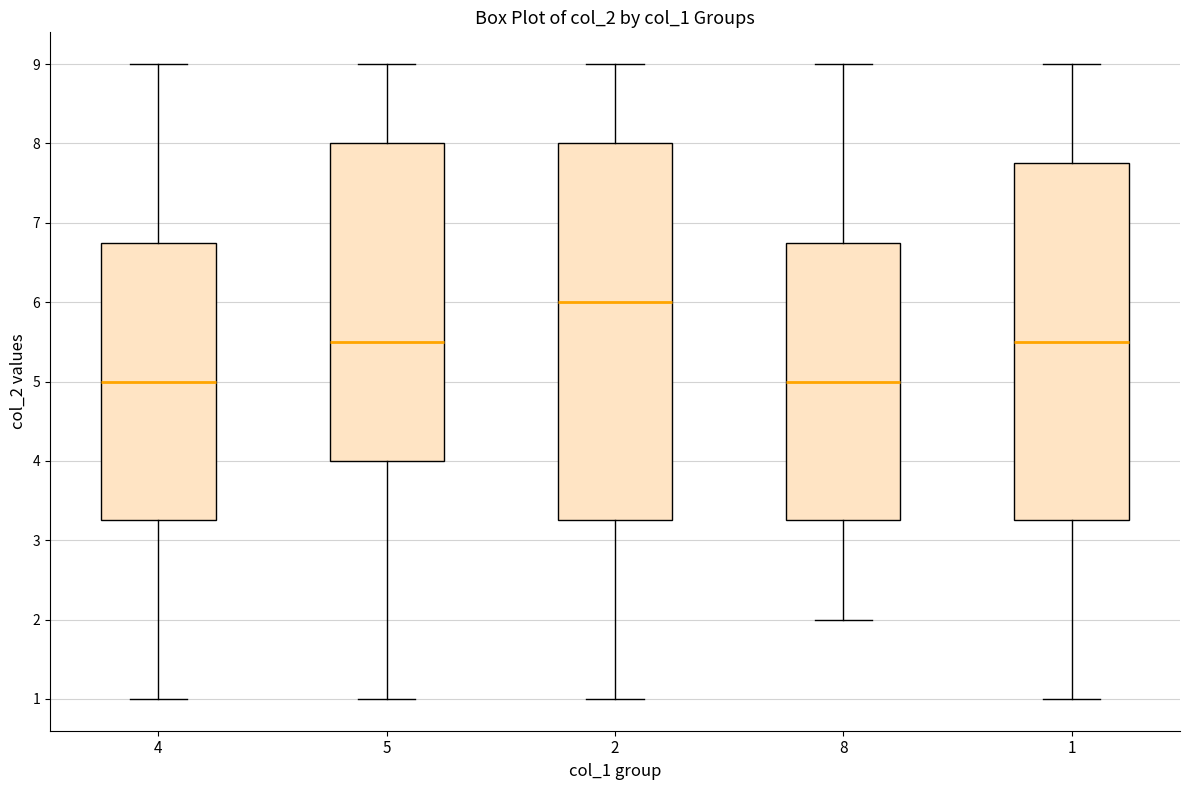

Reading left to right, transcribe this box plot: for each box, give where its median line is, the range the box spans, and where its two whiskers end, as read against the y-axis. The values are not printed on the chart, so give them approximately, as read against the axis.

4: median 5.0, box 3.3 to 6.8, whiskers 1.0 to 9.0
5: median 5.5, box 4.0 to 8.0, whiskers 1.0 to 9.0
2: median 6.0, box 3.3 to 8.0, whiskers 1.0 to 9.0
8: median 5.0, box 3.3 to 6.8, whiskers 2.0 to 9.0
1: median 5.5, box 3.3 to 7.8, whiskers 1.0 to 9.0